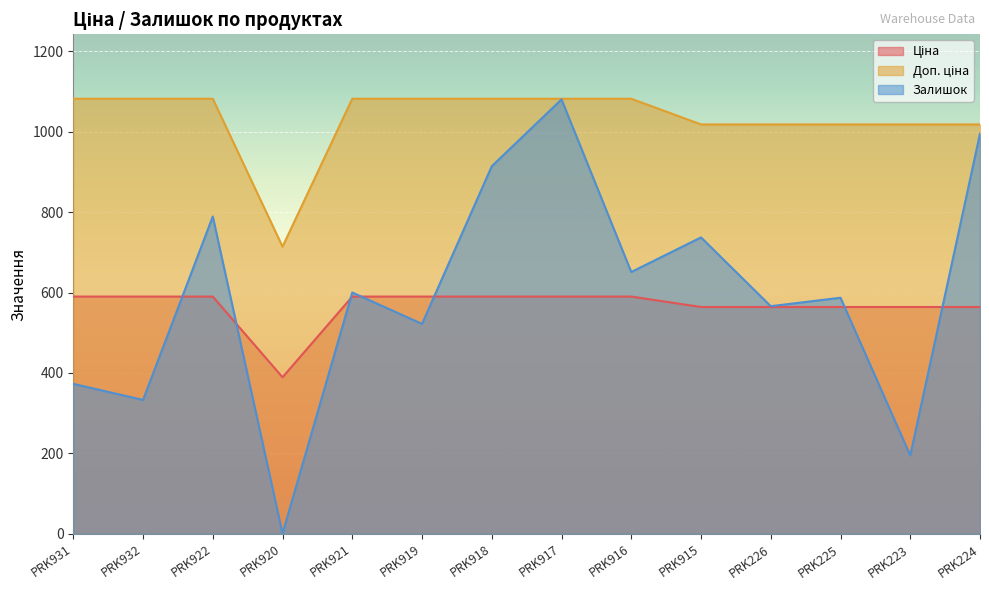

True or false: Доп. ціна has a value of 1017.8 at PRK225.

True